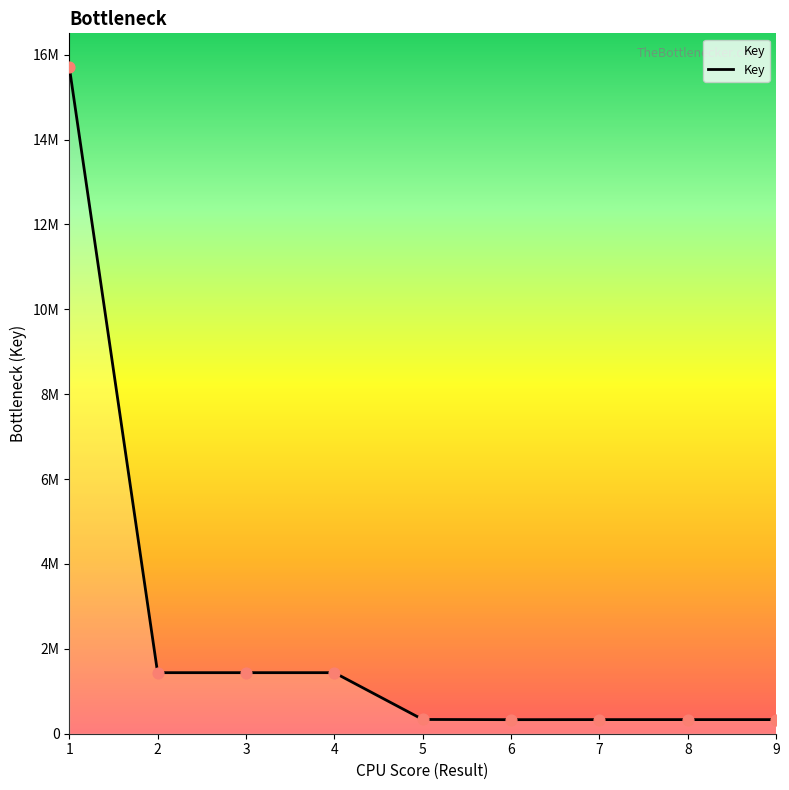

What is the change in value from 6 to 9?

+1042